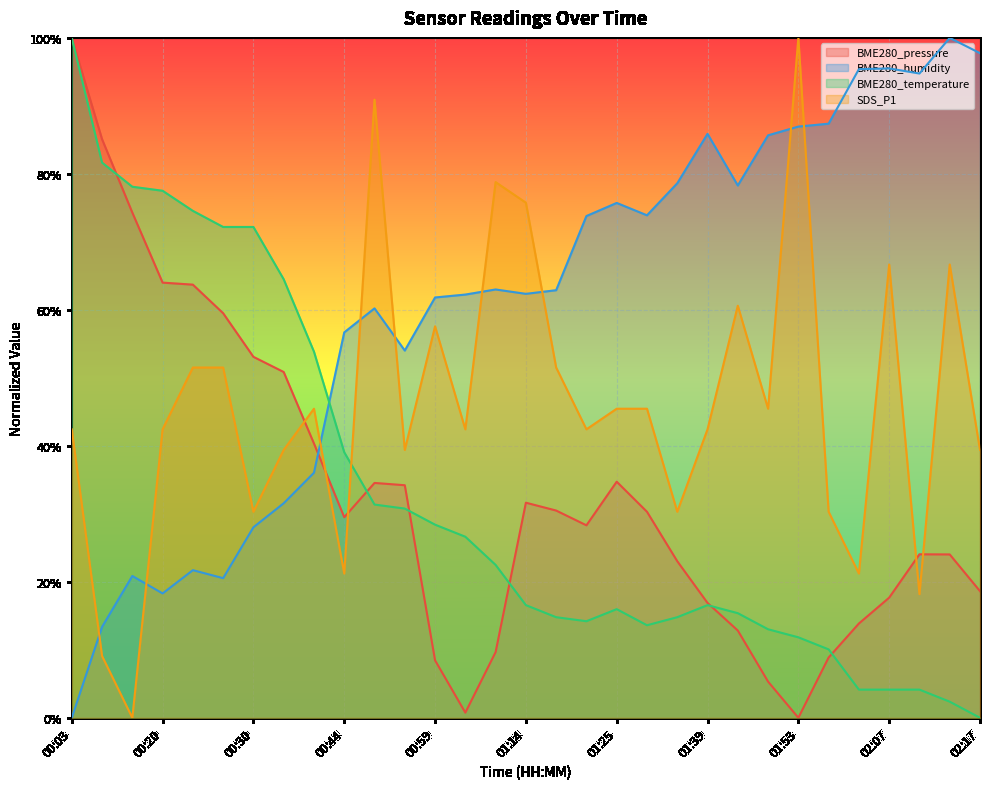

In BME280_pressure, how many points are higher than both neighbors (excluding endpoints)?

4